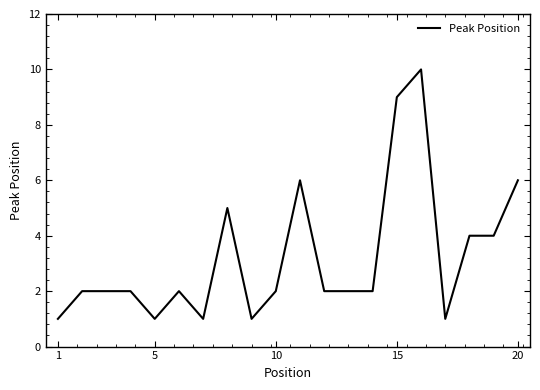

What is the greatest value displayed?

10